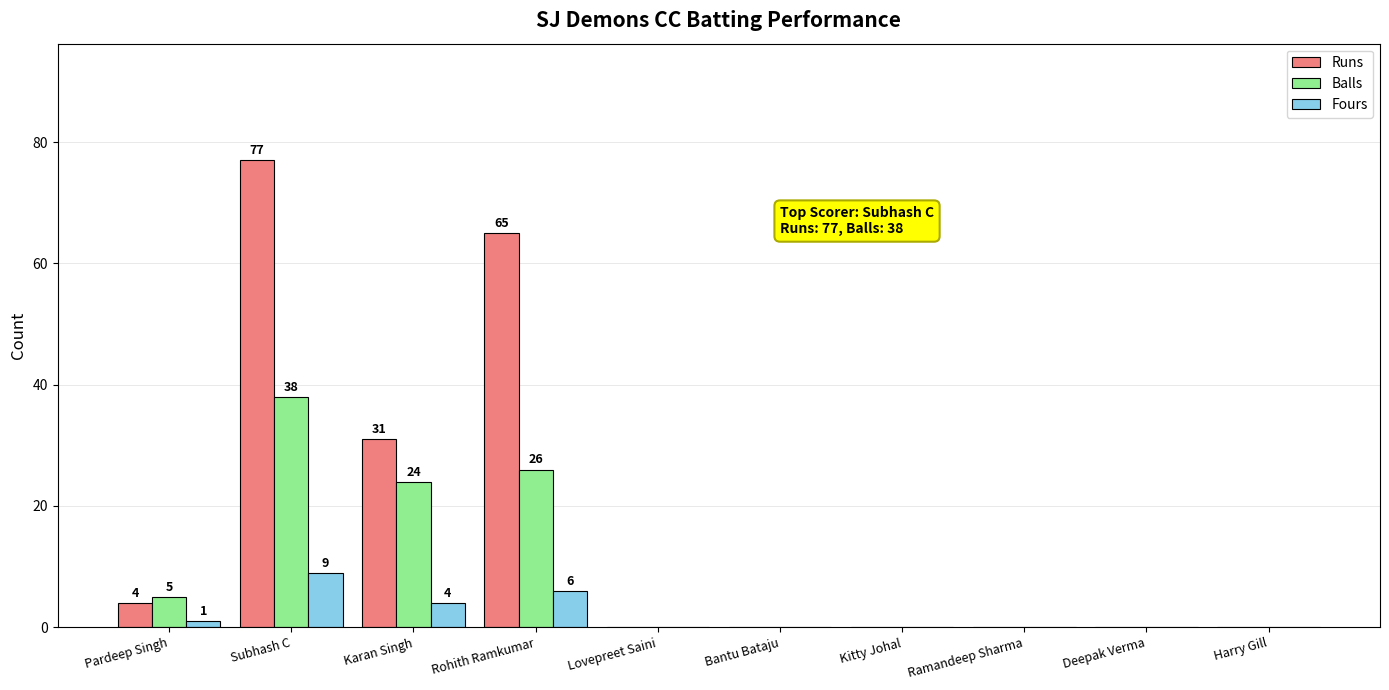

What are all the series names shown in the legend?

Runs, Balls, Fours